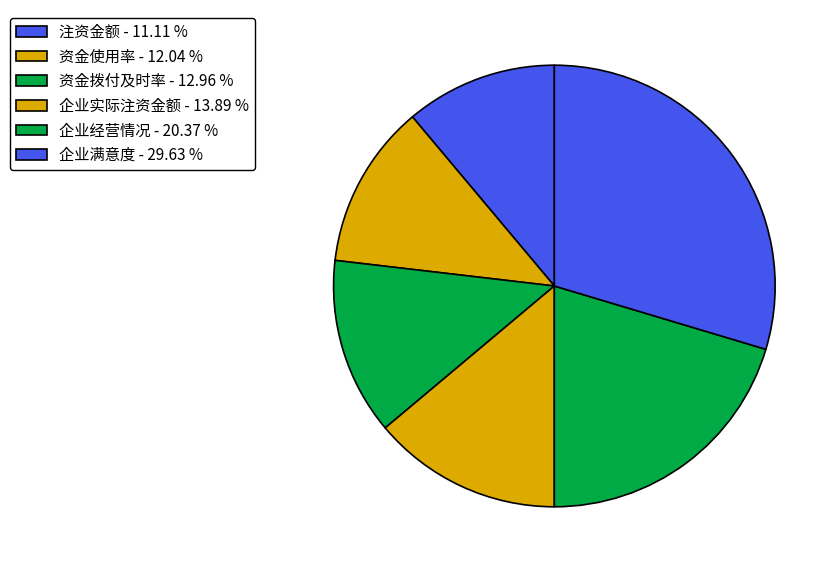

Is it true that 资金使用率 is 2% of the pie?

False